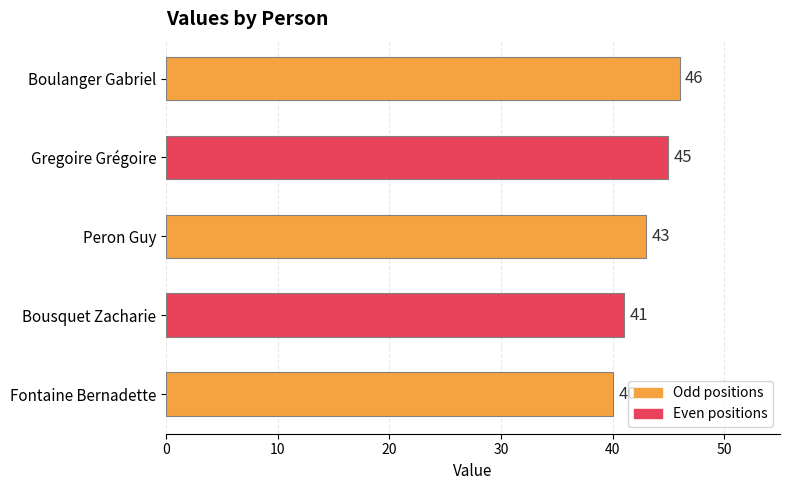

Rank the categories by value from lowest to highest.

Fontaine Bernadette, Bousquet Zacharie, Peron Guy, Gregoire Grégoire, Boulanger Gabriel